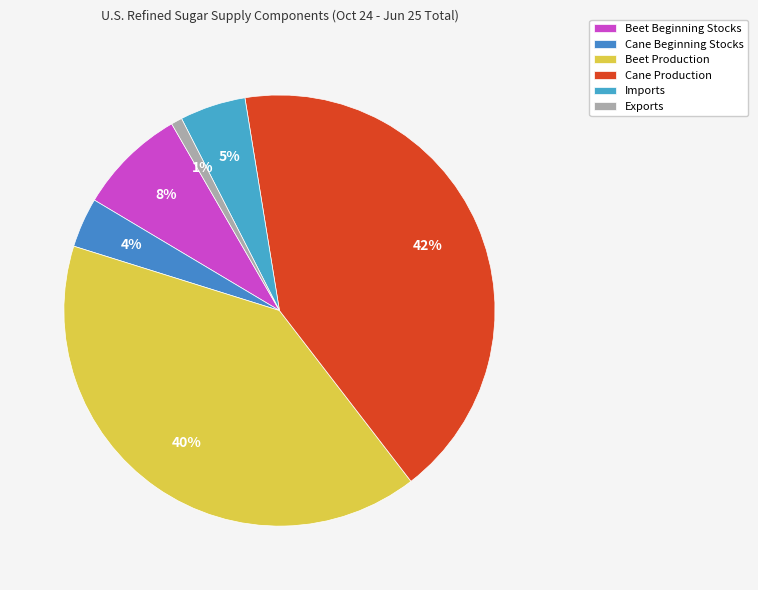

To the nearest percent, what percentage of the pie is Beet Beginning Stocks?

8%